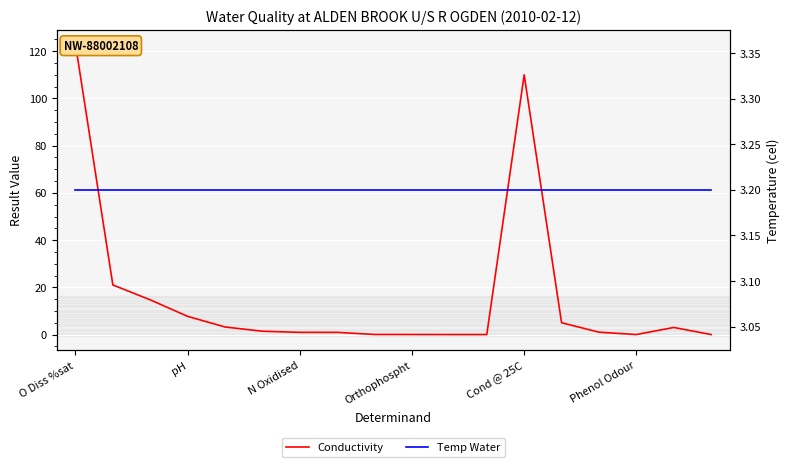

What is the difference between the Conductivity values at 14 and O Diss %sat?

122.0